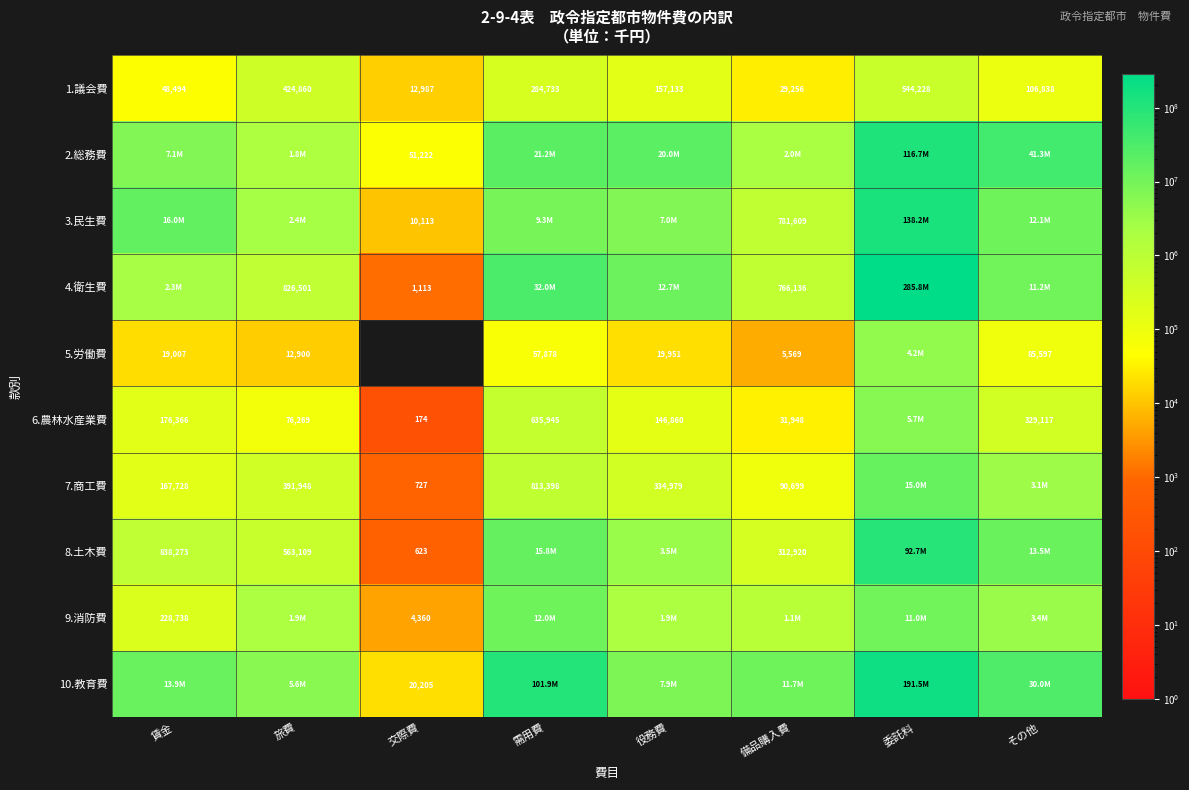

What is the average value of the 1.議会費 series?

201066